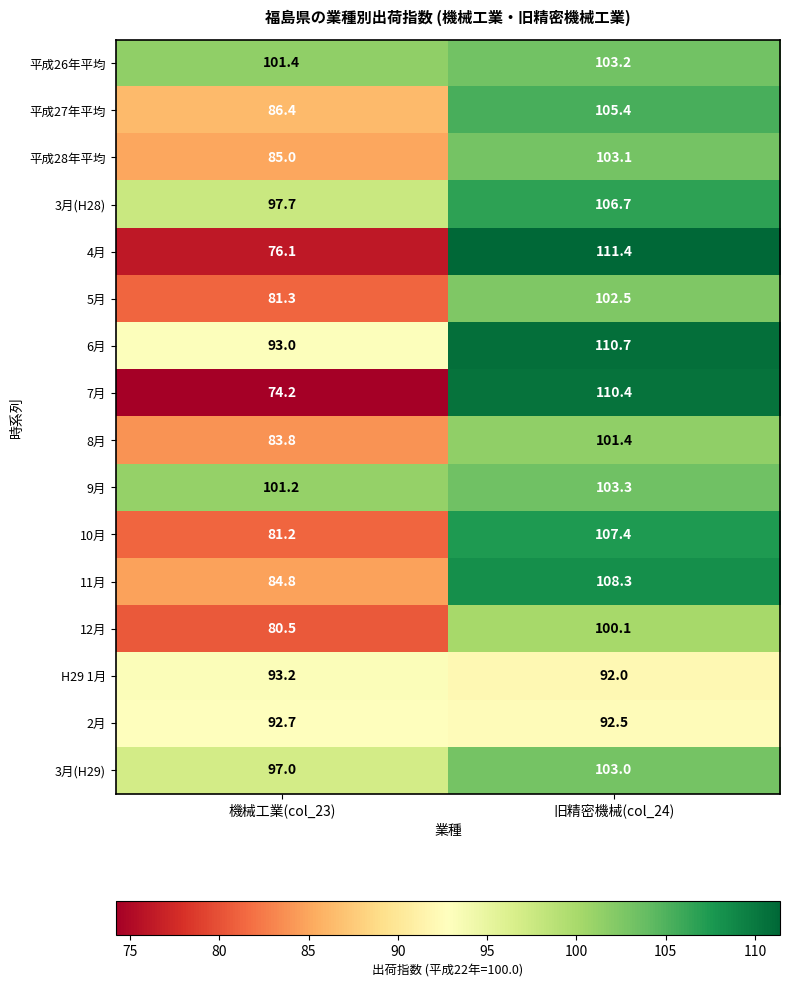

Which series has the largest range (max minus min)?

7月